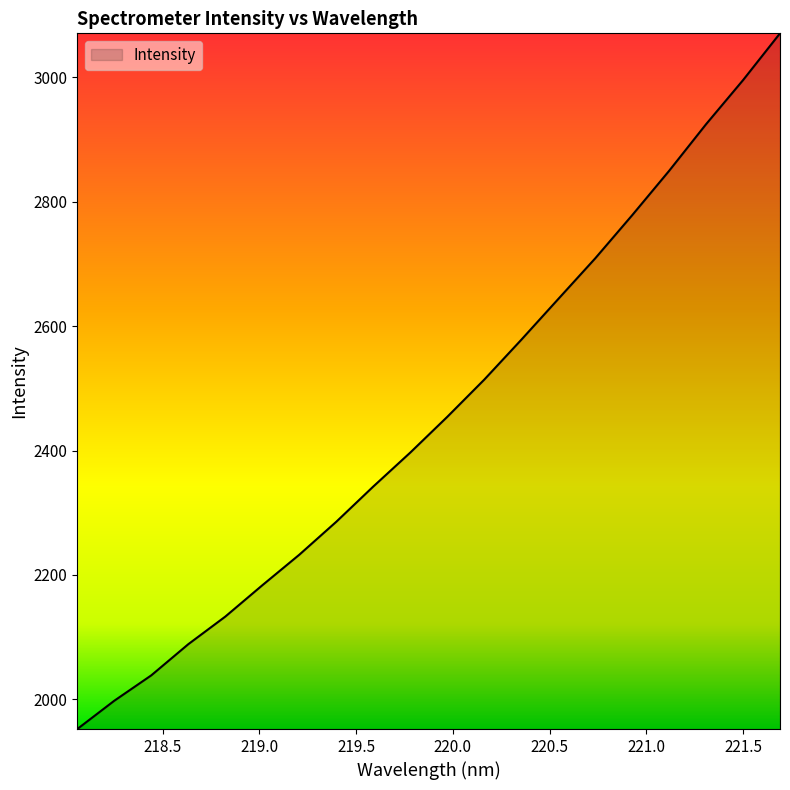

What is the average value?

2458.4